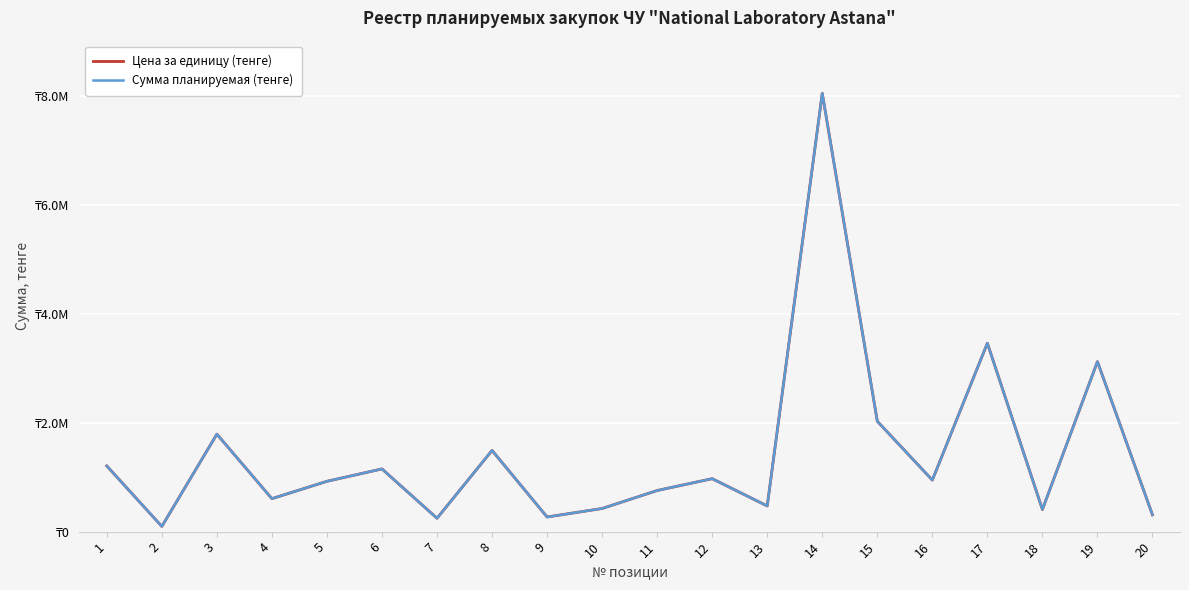

Does the chart have visible grid lines?

Yes